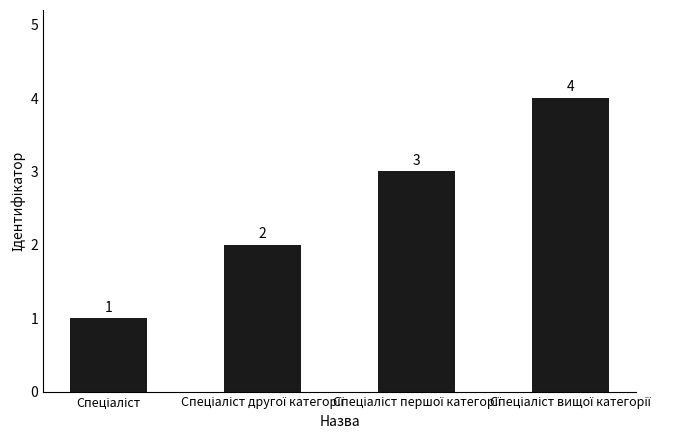

What is the value of the 4th bar from the left?

4